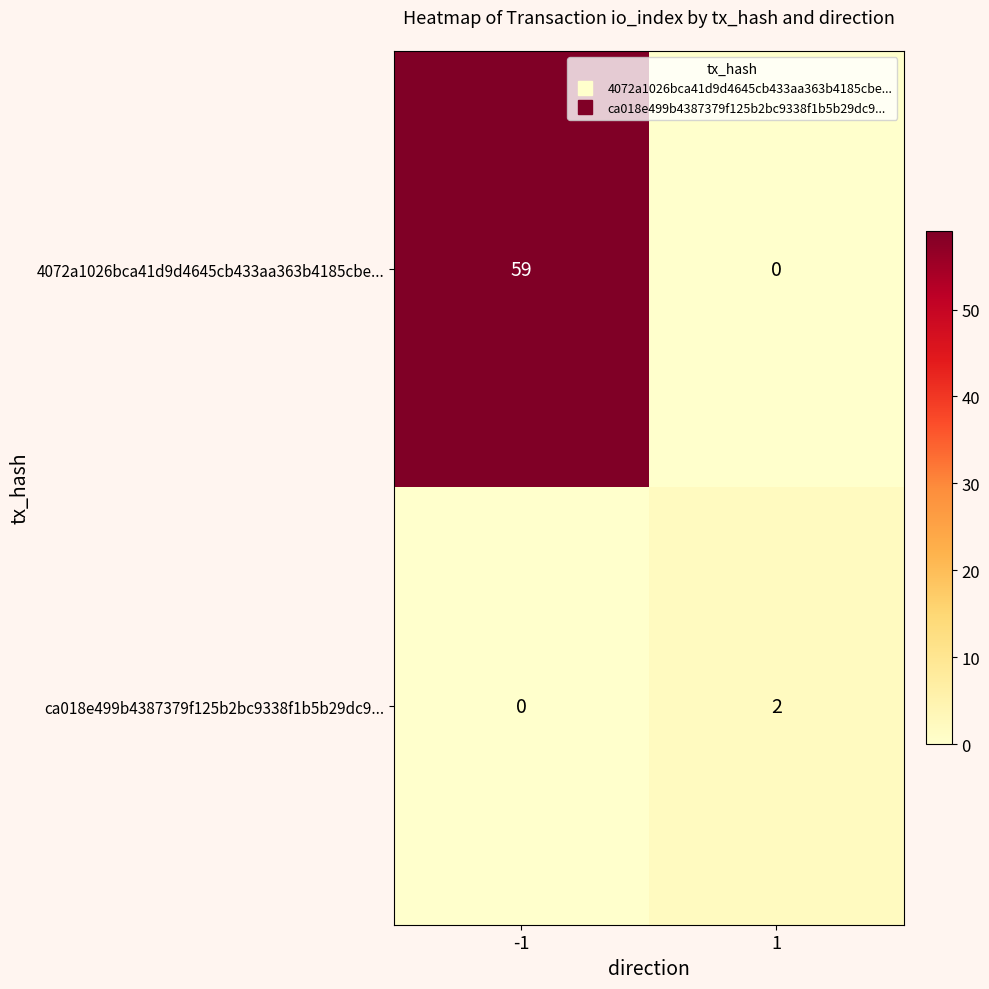

Is the value of 4072a1026bca41d9d4645cb433aa363b4185cbe... at -1 greater than the value of ca018e499b4387379f125b2bc9338f1b5b29dc9... at 1?

Yes